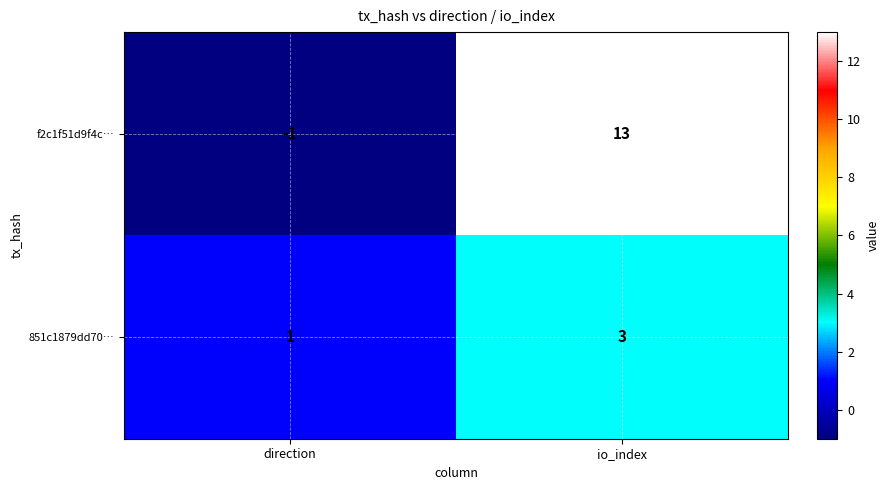

List the series in order of their peak value, lowest first.

851c1879dd70…, f2c1f51d9f4c…